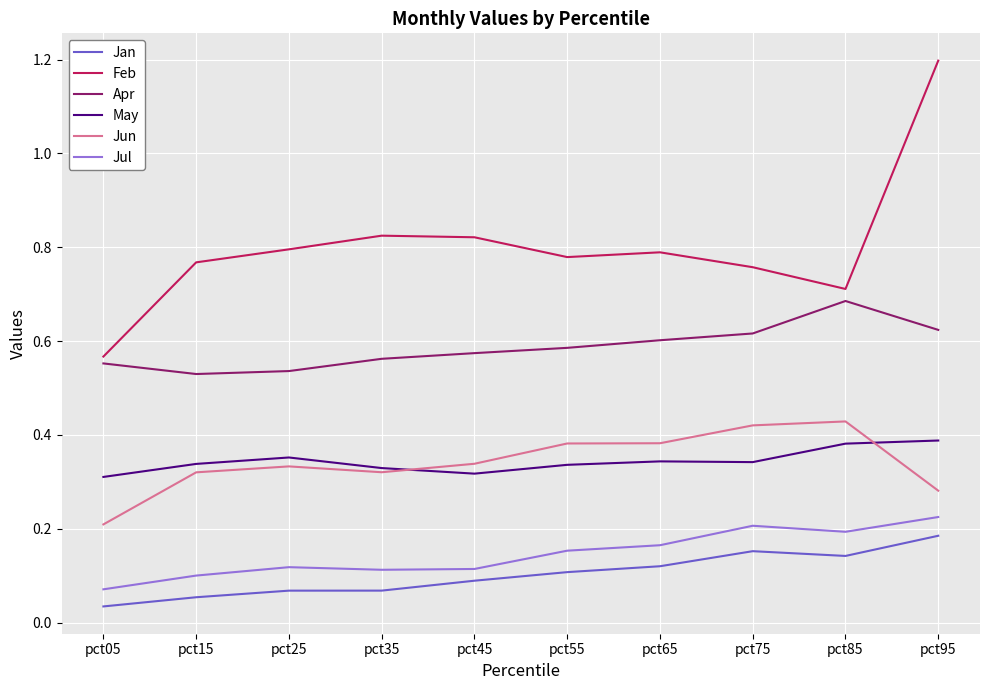

Rank the series at pct25 from highest to lowest value.

Feb, Apr, May, Jun, Jul, Jan